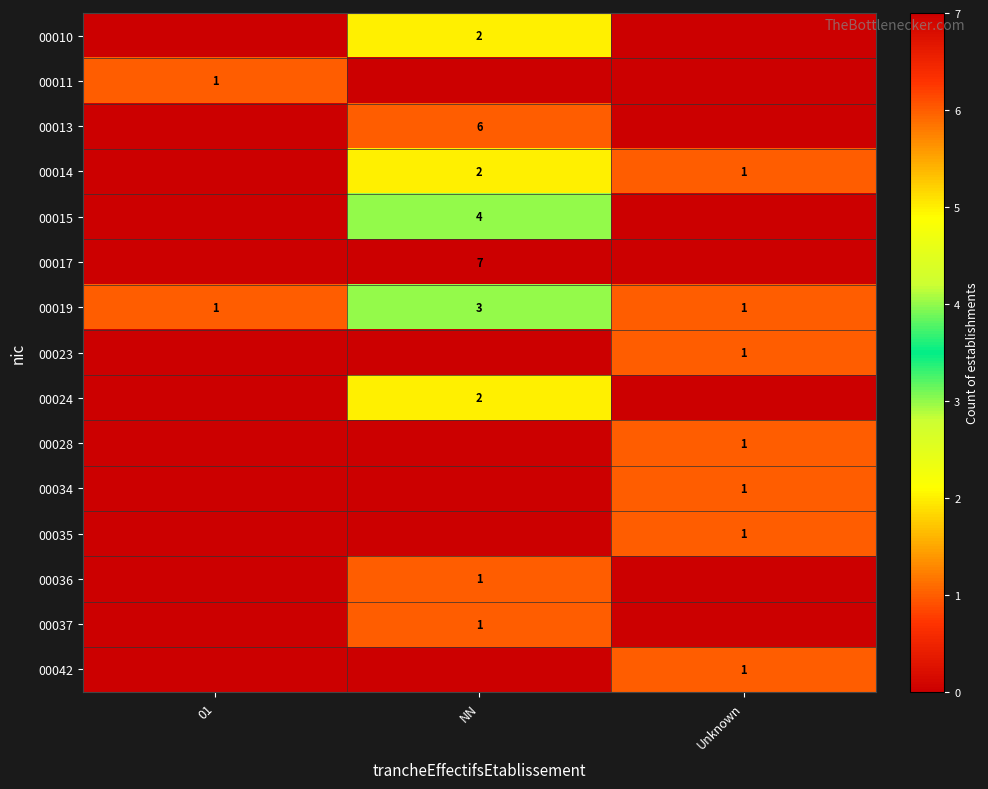

How many 00019 values are between 1 and 3?

3